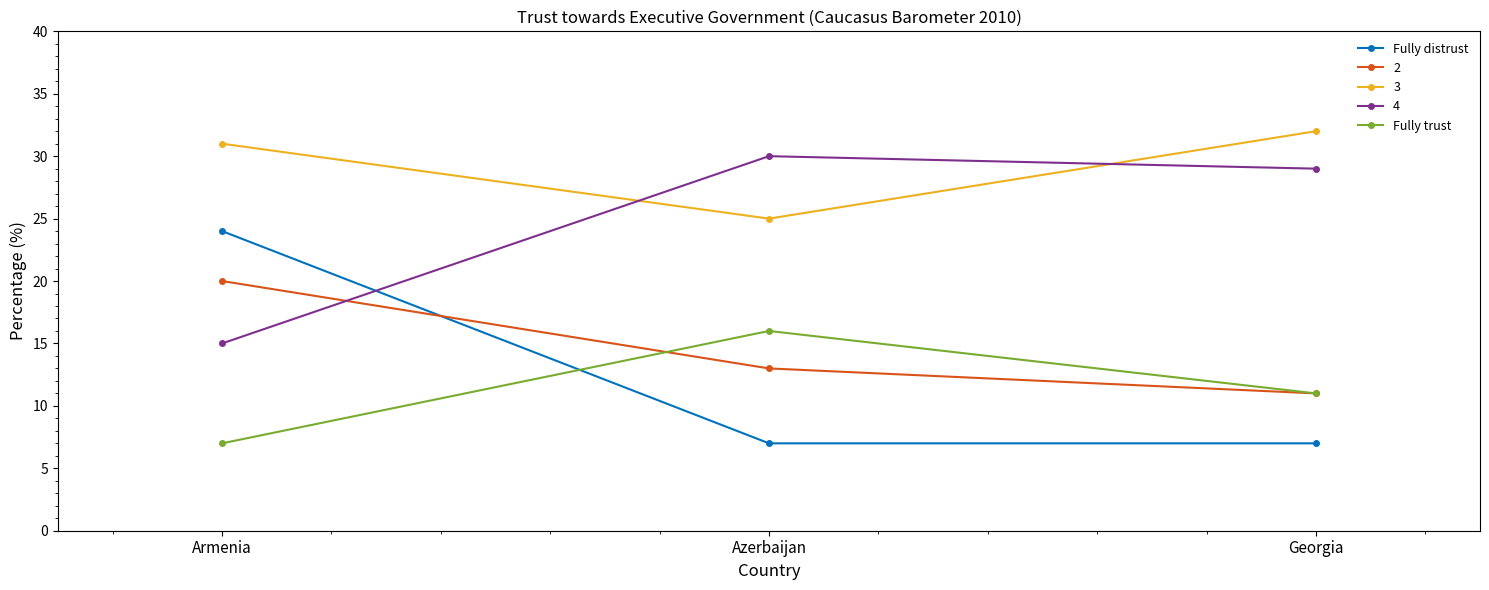

Which series changed the most between Azerbaijan and Georgia?

3